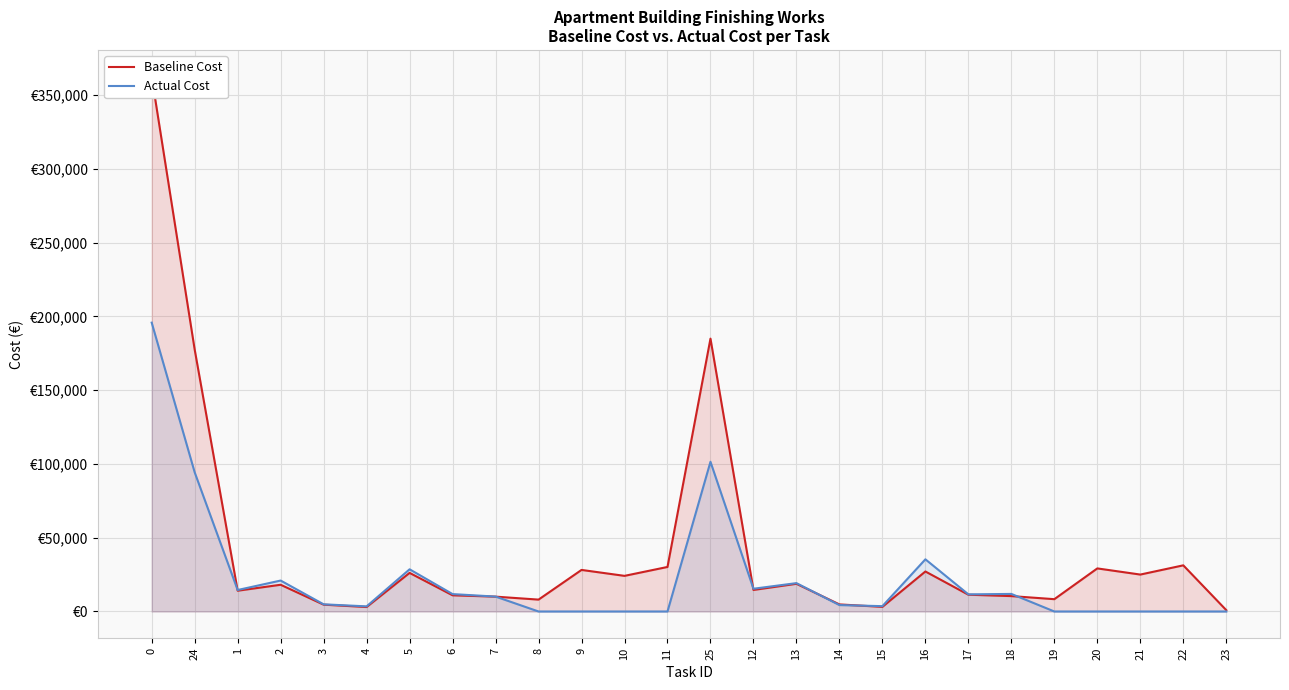

Is it true that Baseline Cost equals 14966 at 18?

False